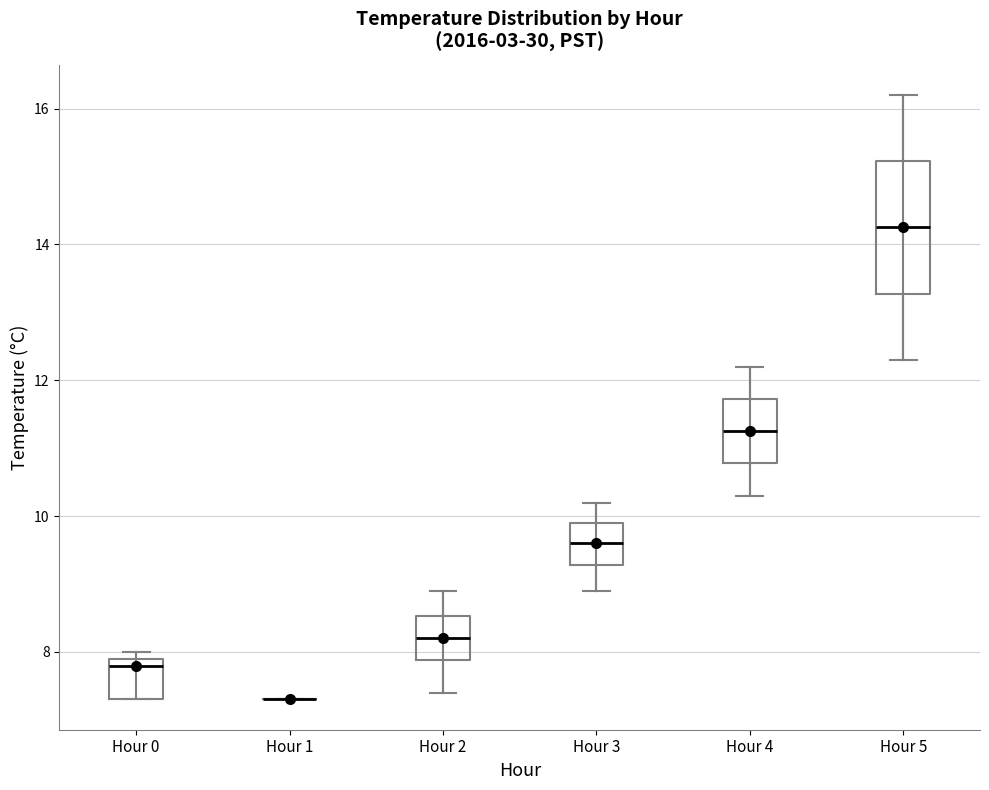

Comparing the boxes themselves (not the whiskers), which one is the tallest?

Hour 5